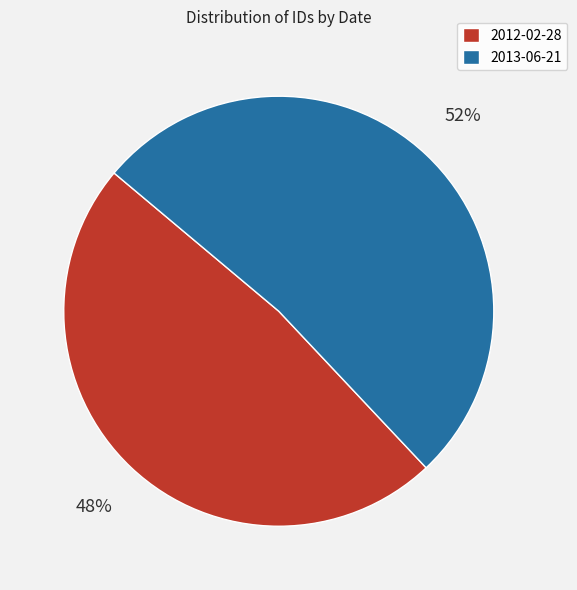

Rank the categories by value from lowest to highest.

2012-02-28, 2013-06-21